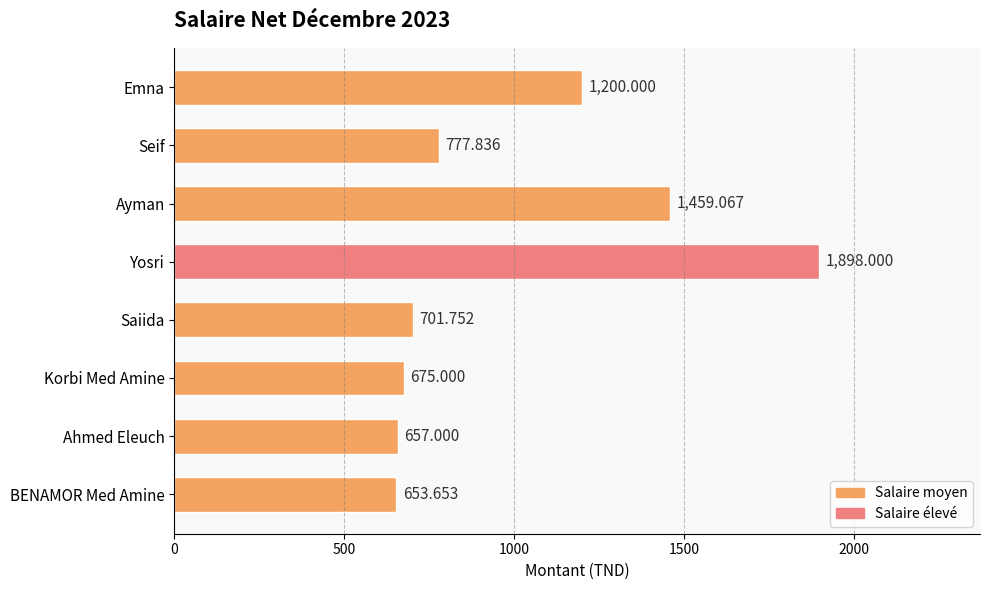

How many bars are there in total?

8